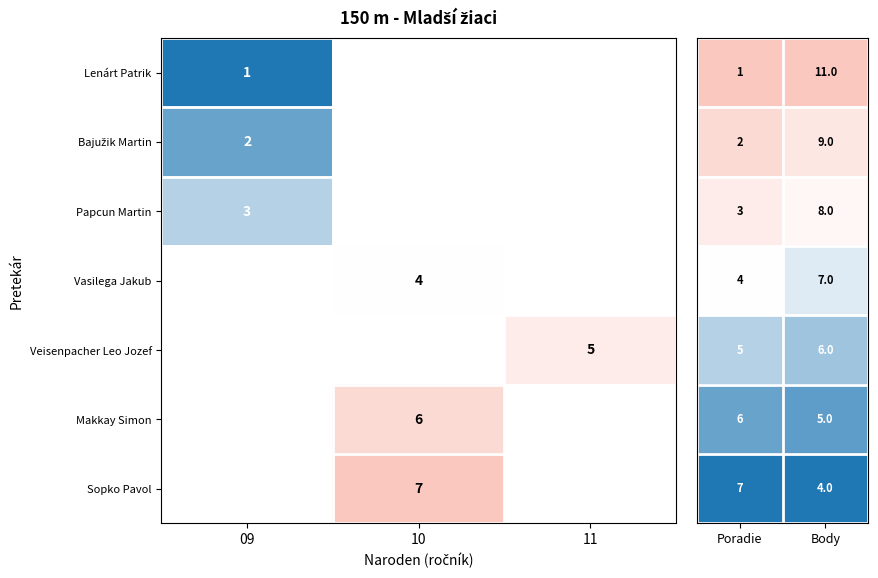

The value of Vasilega Jakub at 10 is 5. True or false?

False